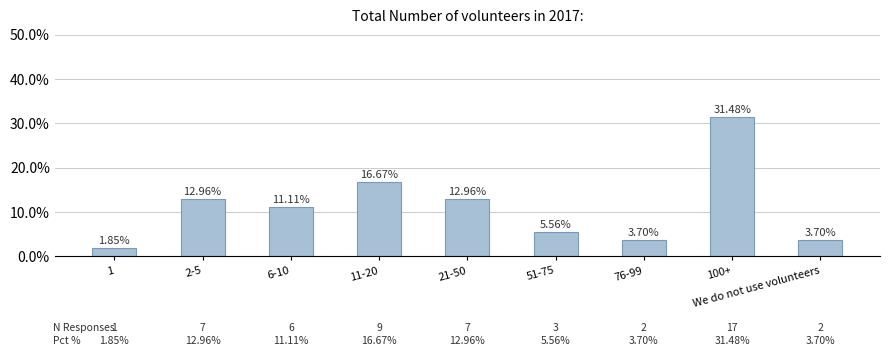

What is the sum of all values?

1.0